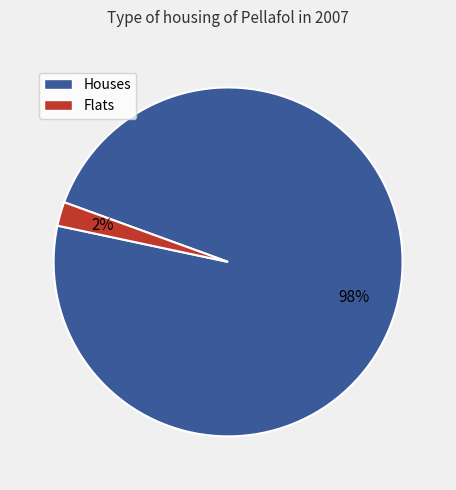

To the nearest percent, what is the average slice percentage?

50%